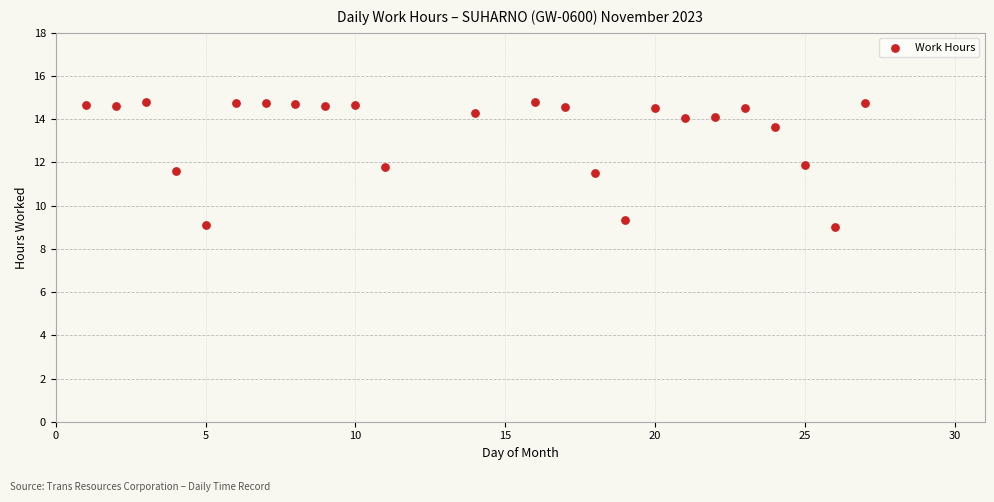

What is the range of X values (max minus min)?

26.0